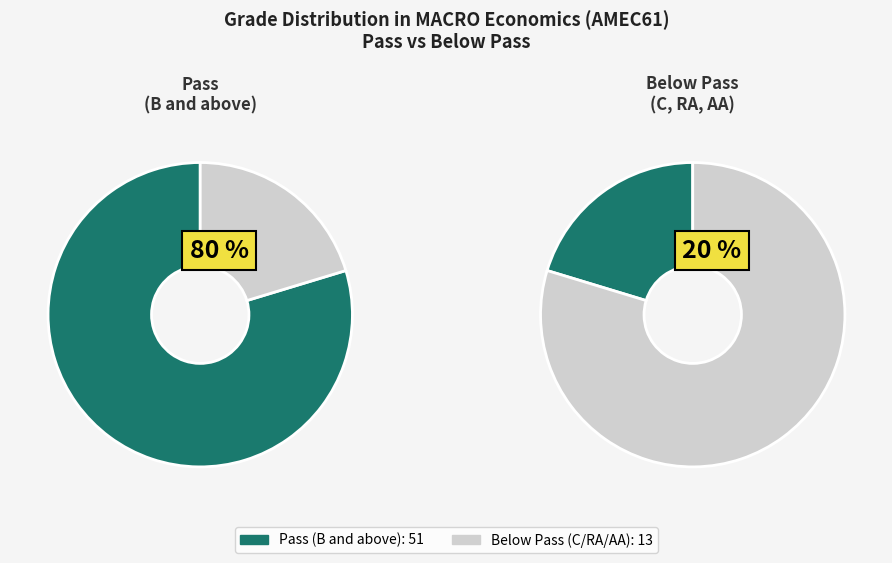

Is B the majority of the pie?

No